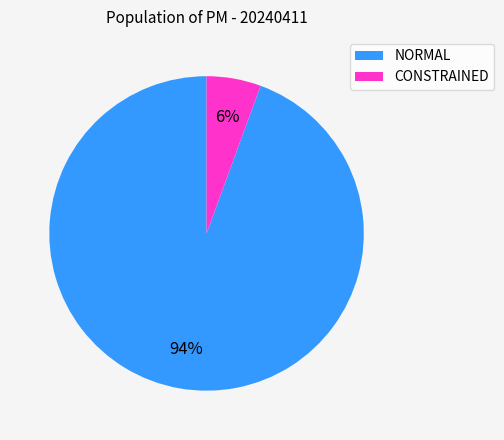

What percentage is the NORMAL slice, to the nearest percent?

94%